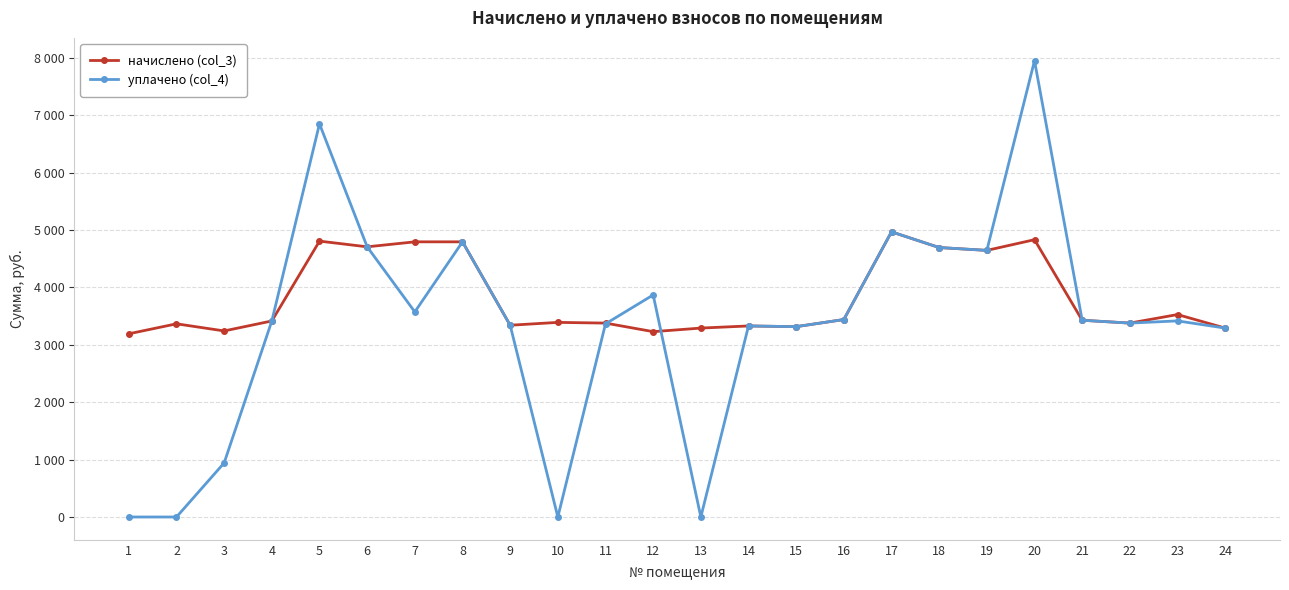

At how many categories does at least one series exceed 765?

24